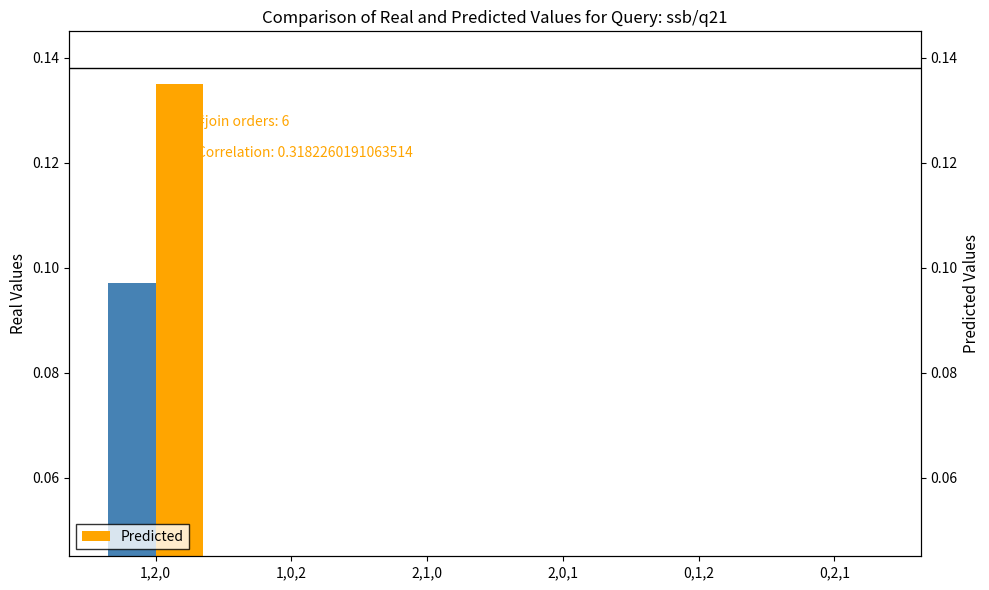

How many bars are there in total?

12